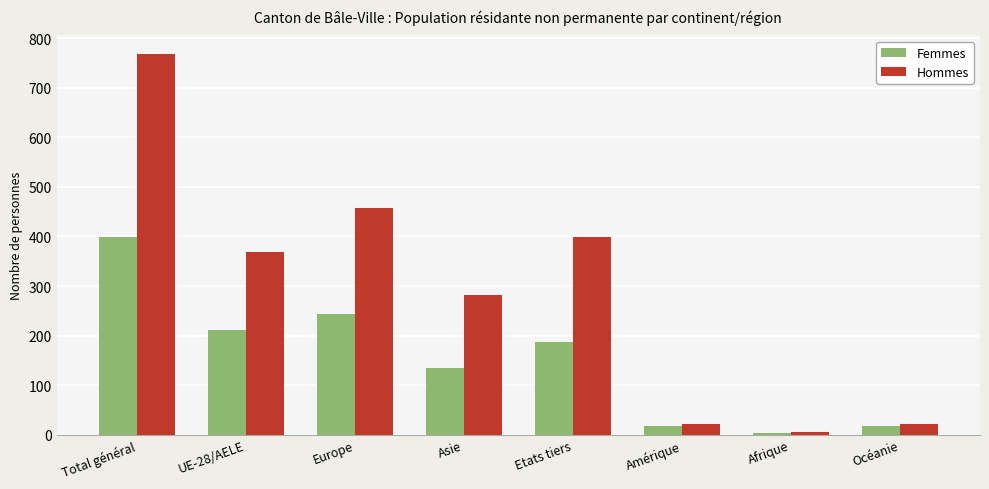

Read the Hommes value at Asie.

282